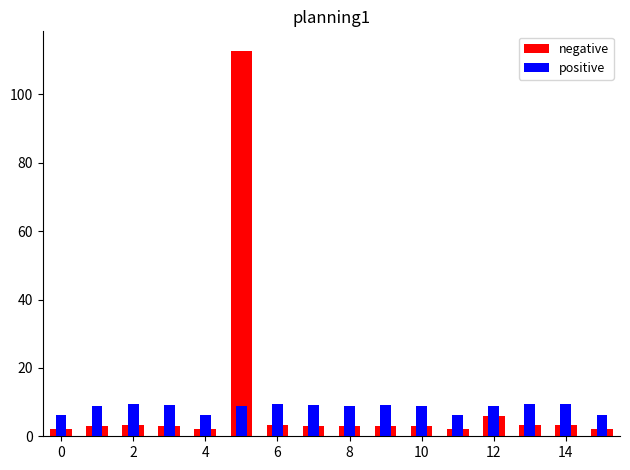

Rank the series by their average value, from lowest to highest.

positive, negative